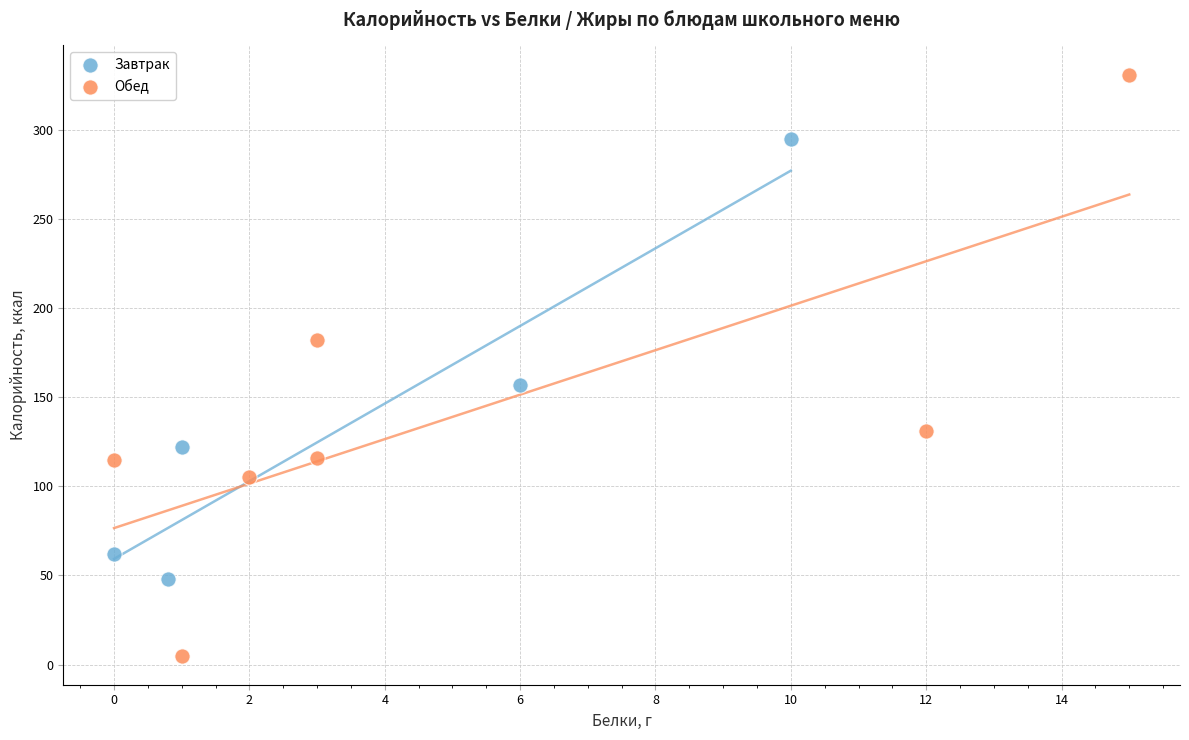

Which series has the largest Y range (max minus min)?

Обед